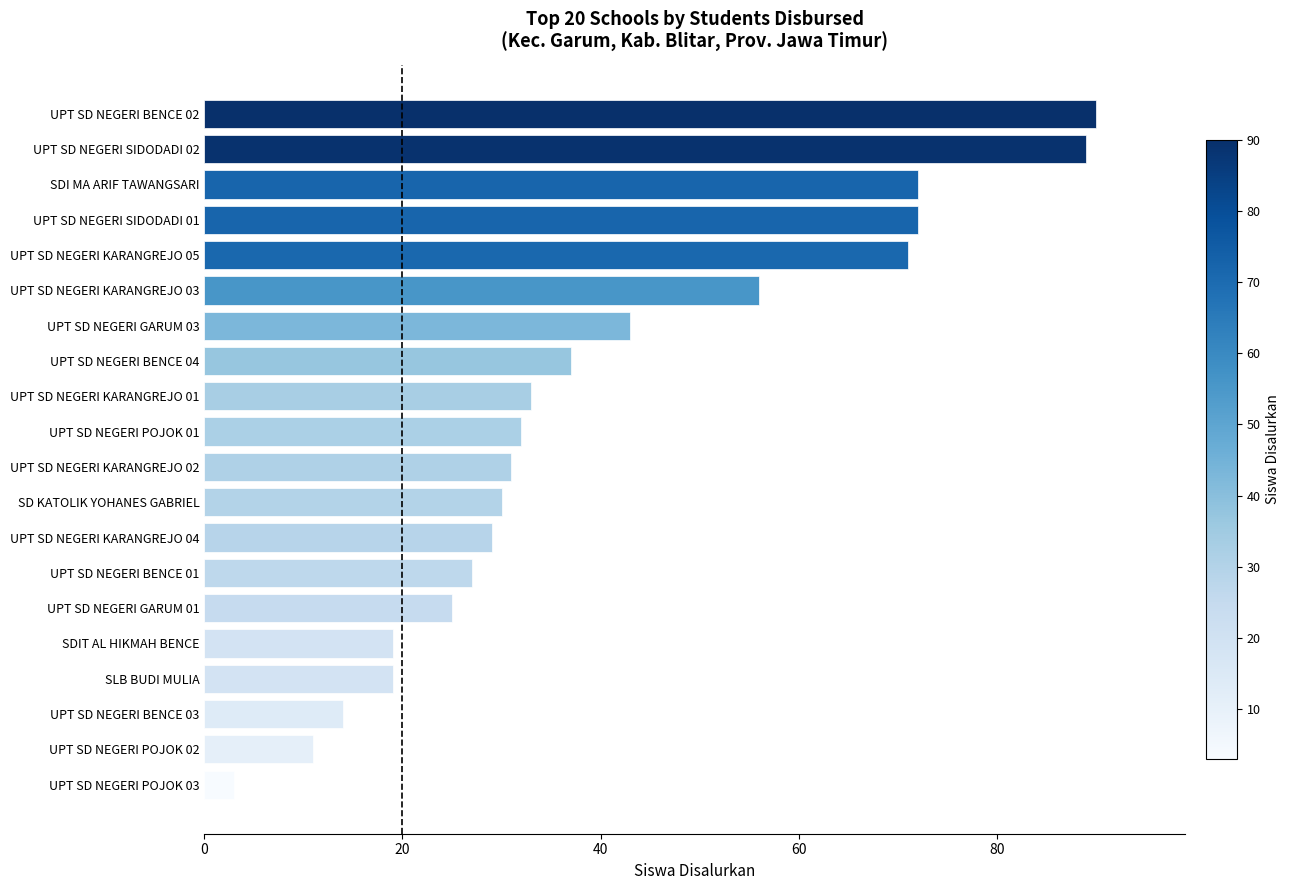

How many distinct data groups are displayed?

1